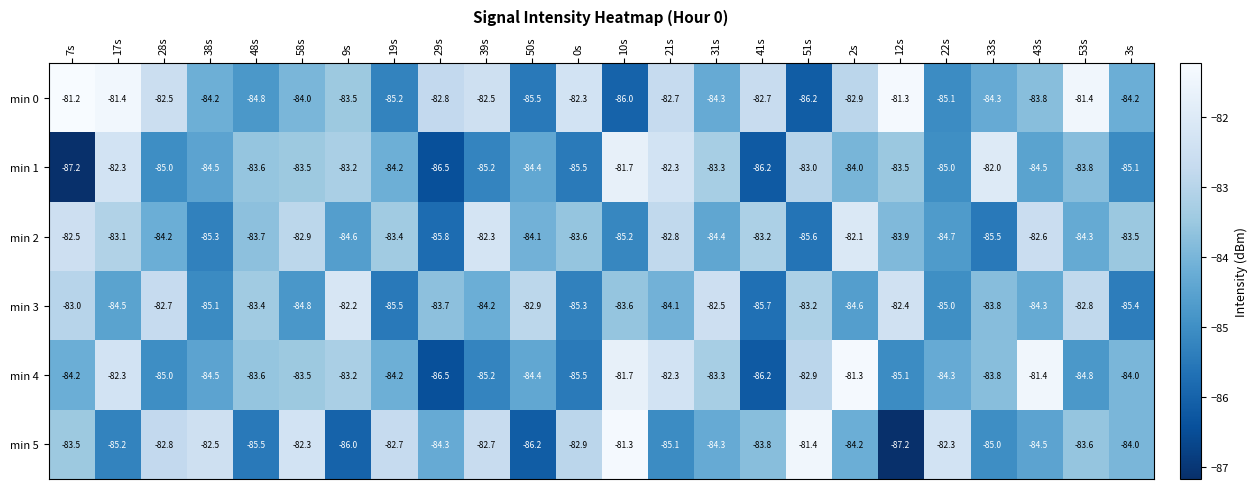

What is the smallest value displayed?

-87.2